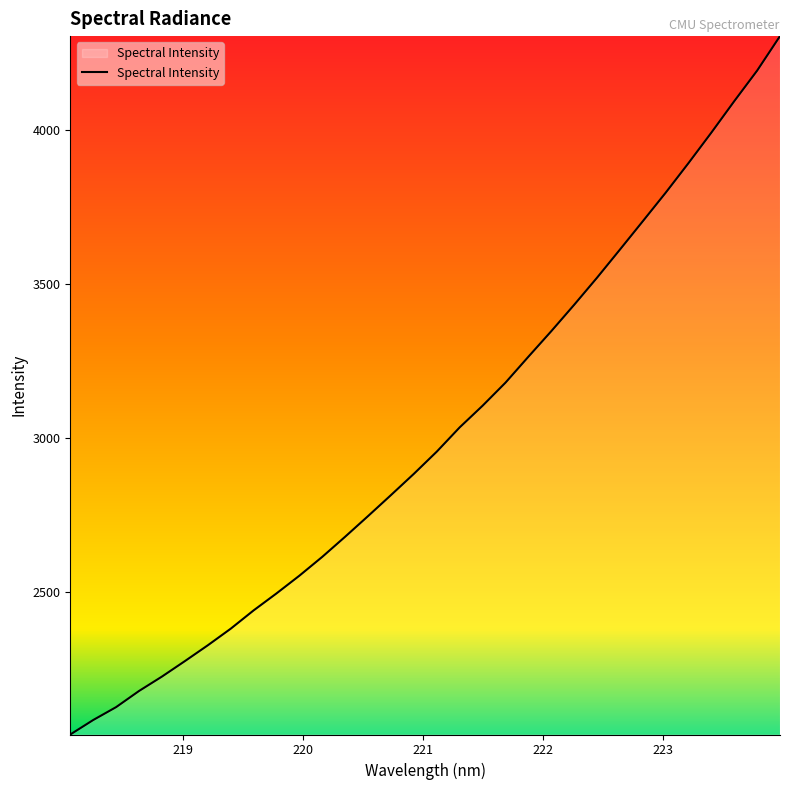

What is the minimum value shown in the chart?

2035.5